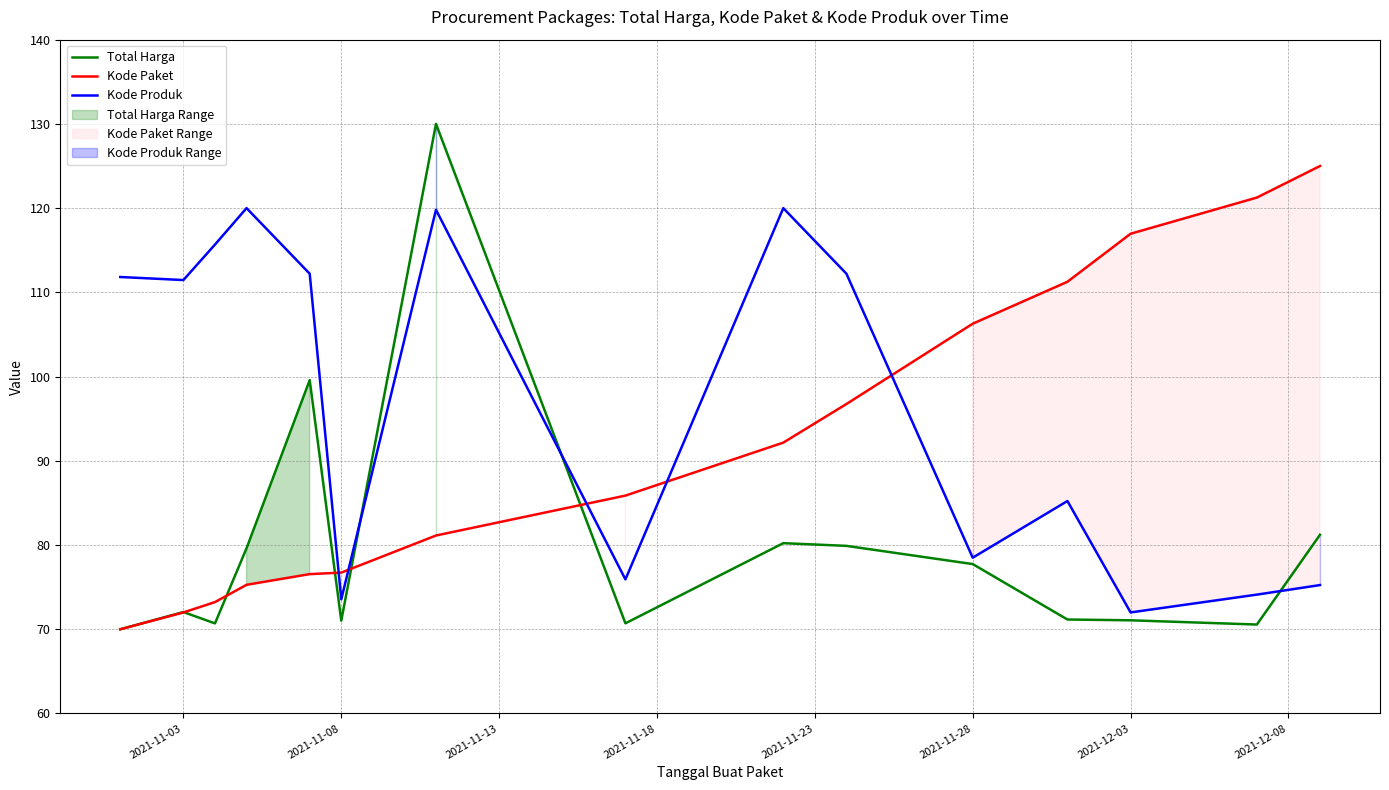

The value of Kode Paket at 2021-11-08 is 76.7. True or false?

True